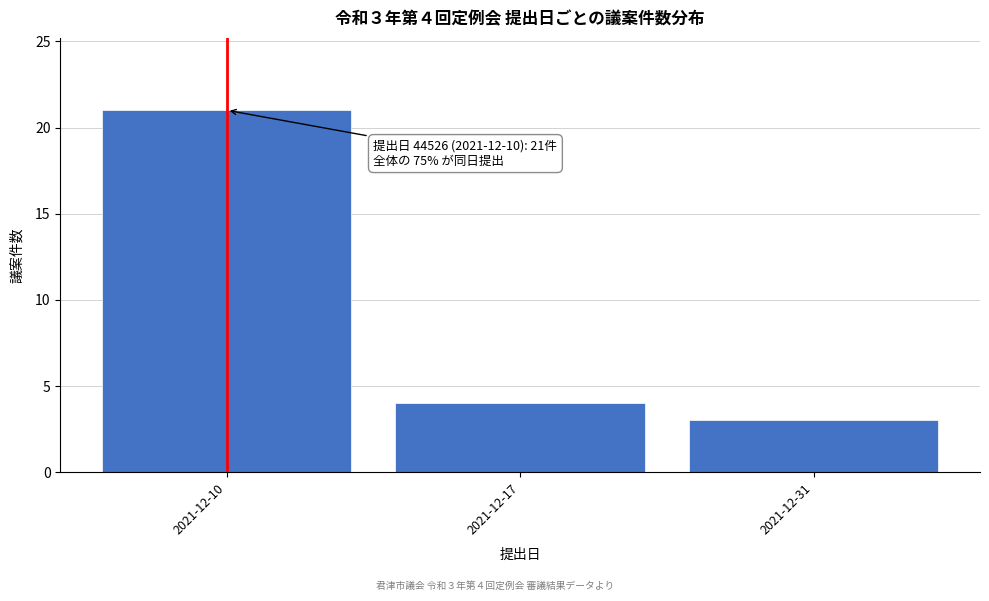

Reading right to left, list all the values displayed in this chart.

3	4	21